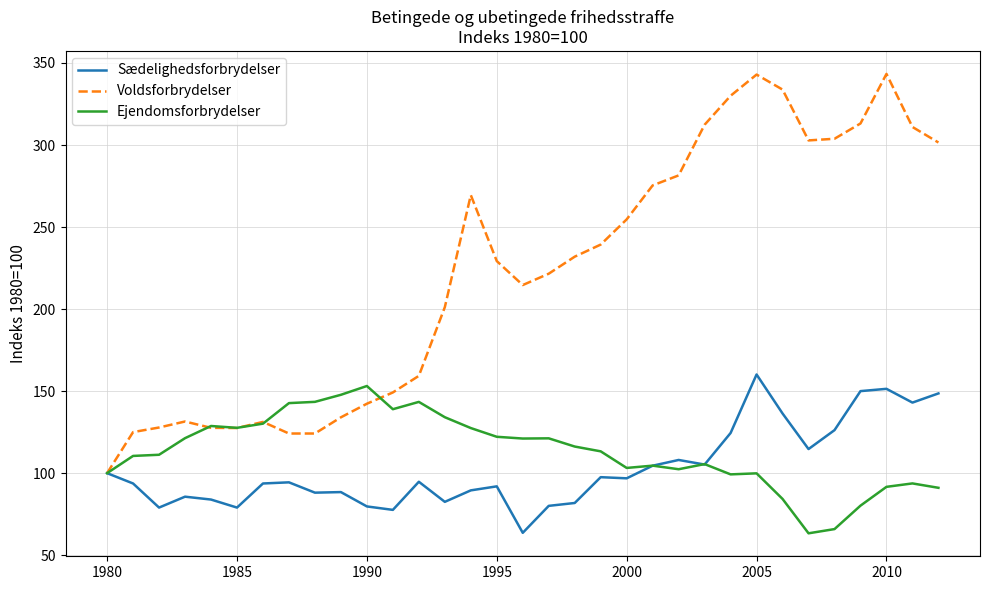

Which series has the largest total across all categories?

Voldsforbrydelser